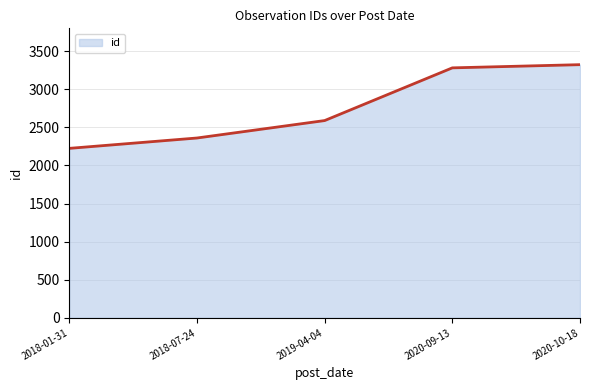

Where is the data nearest to the value 2773?

2019-04-04